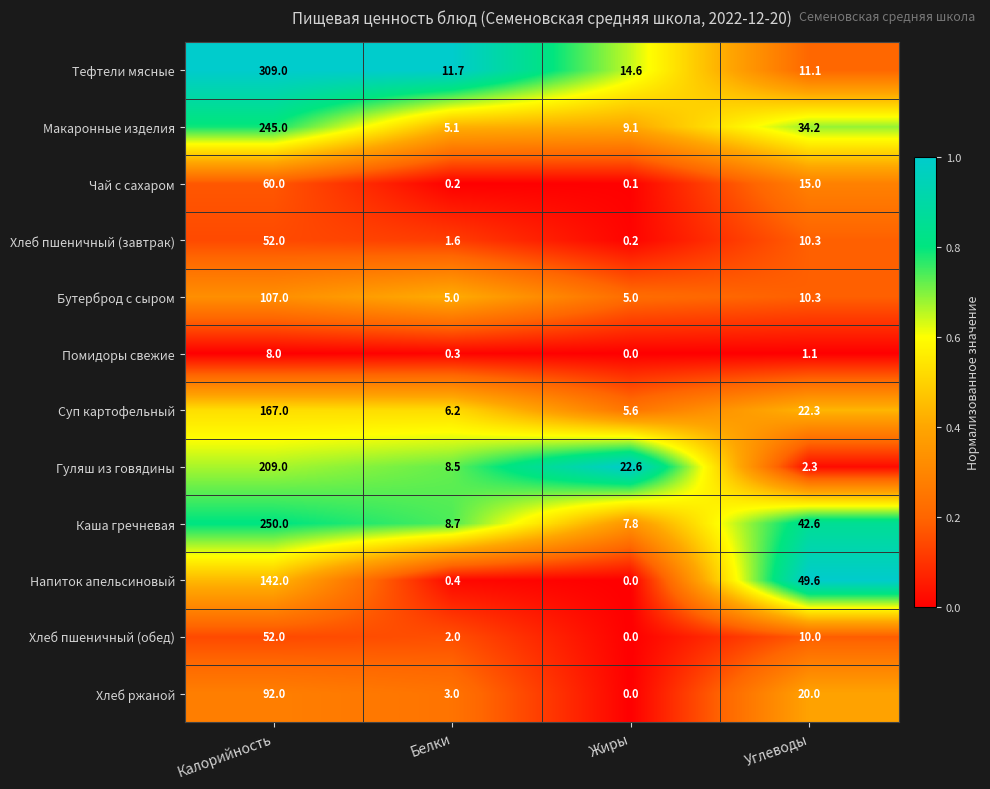

Which category has the highest value across all series?

Калорийность